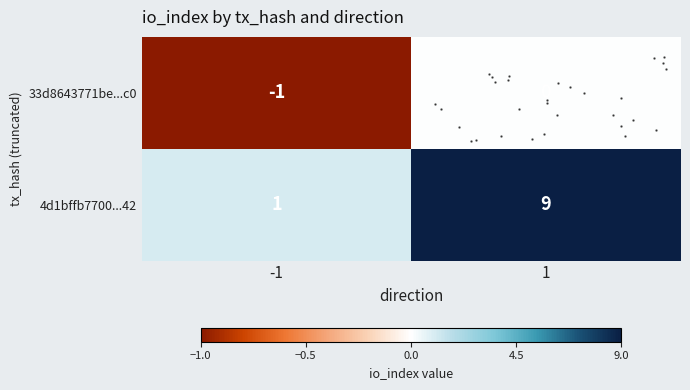

Rank the series at 1 from highest to lowest value.

row_1, row_0